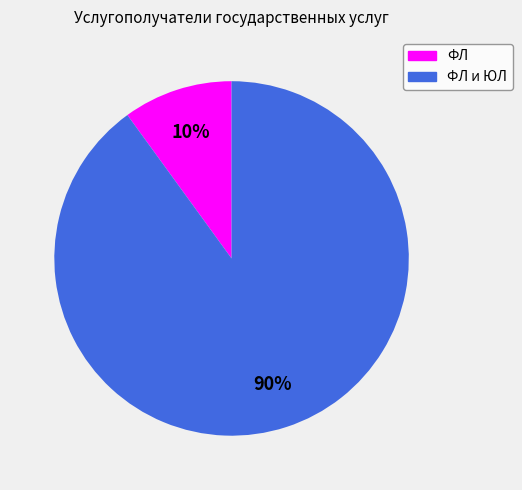

Does any single category account for the majority?

Yes